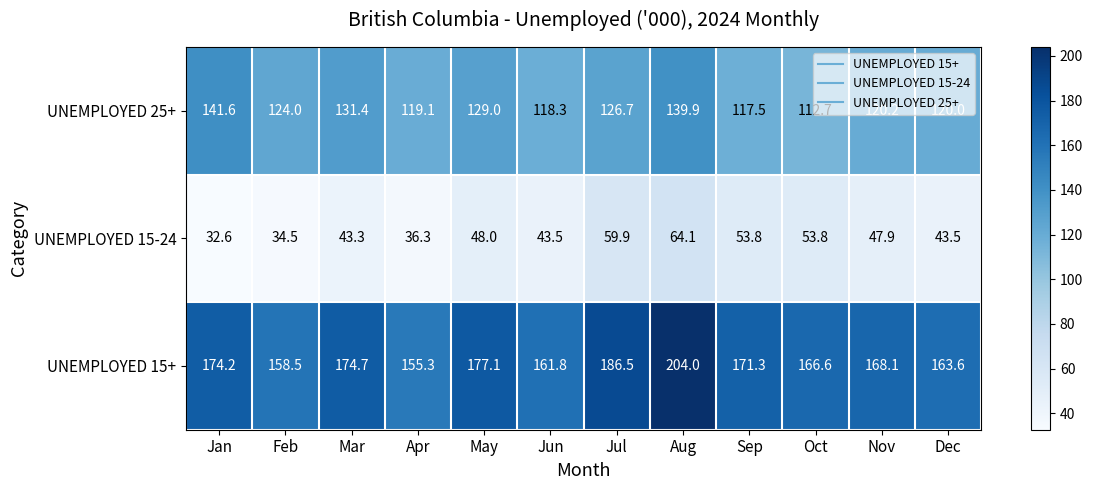

Is it true that UNEMPLOYED 15-24 equals 43.5 at Dec?

True